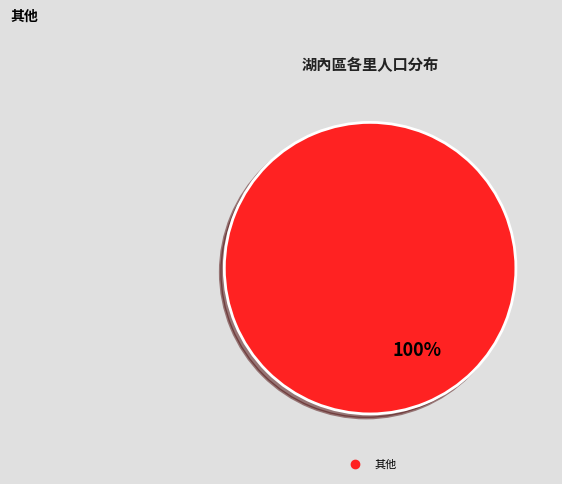

Is there a majority slice in this chart?

Yes